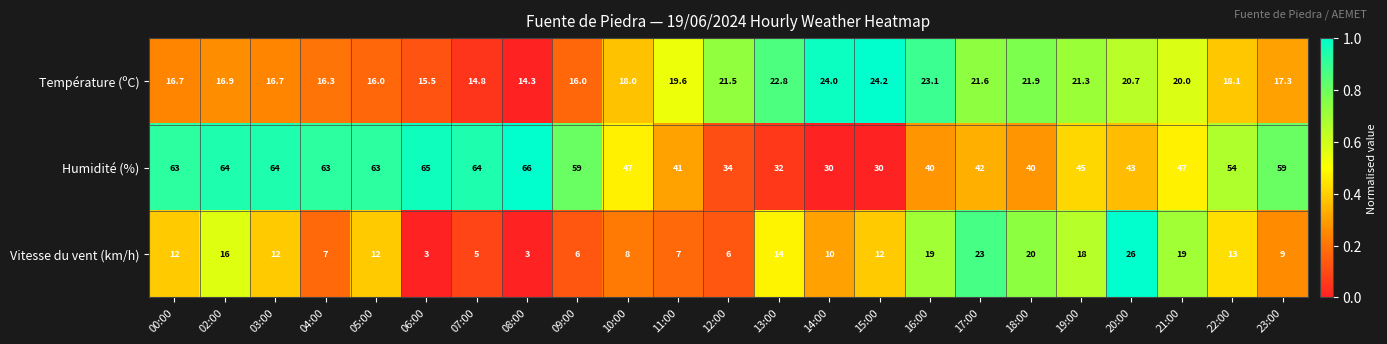

Is it true that Vitesse du vent (km/h) equals 6.0 at 09:00?

True